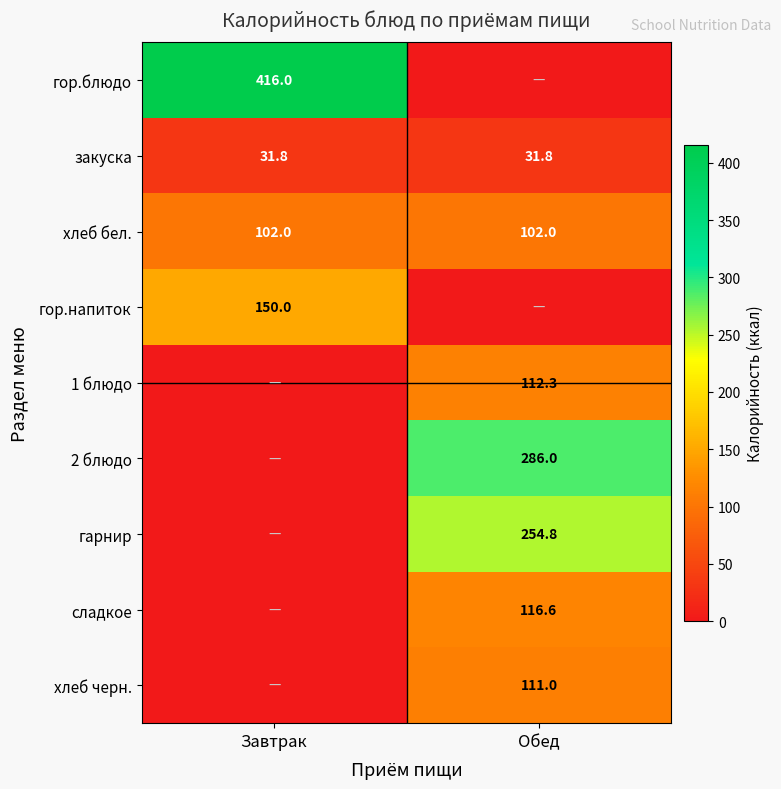

What is the total value across all series at Обед?

1014.5